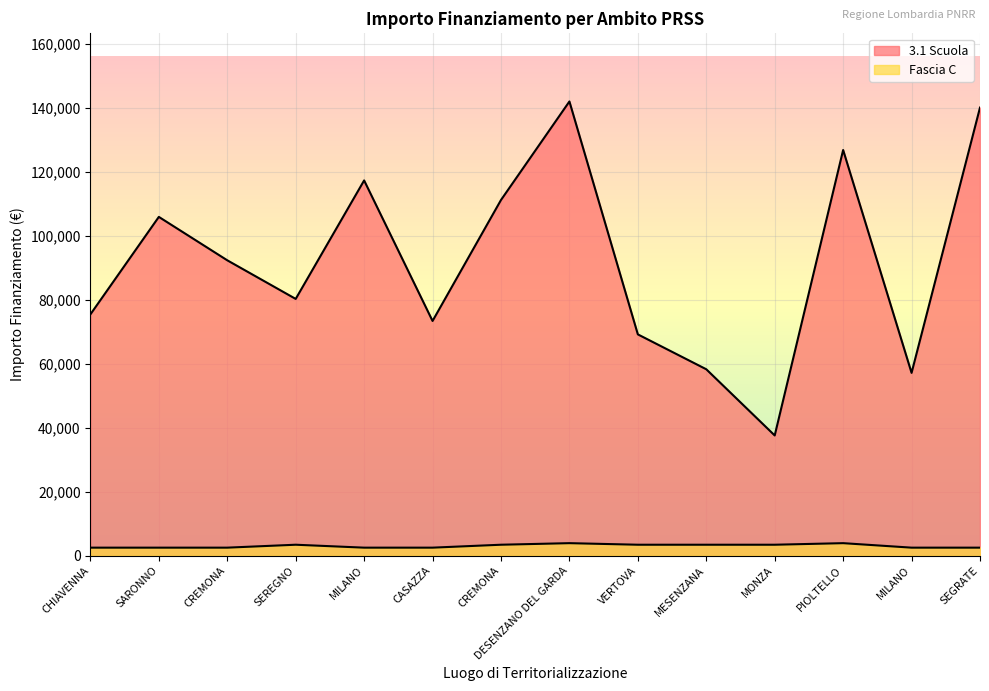

What is the approximate value of Fascia C at MILANO?

2498.0